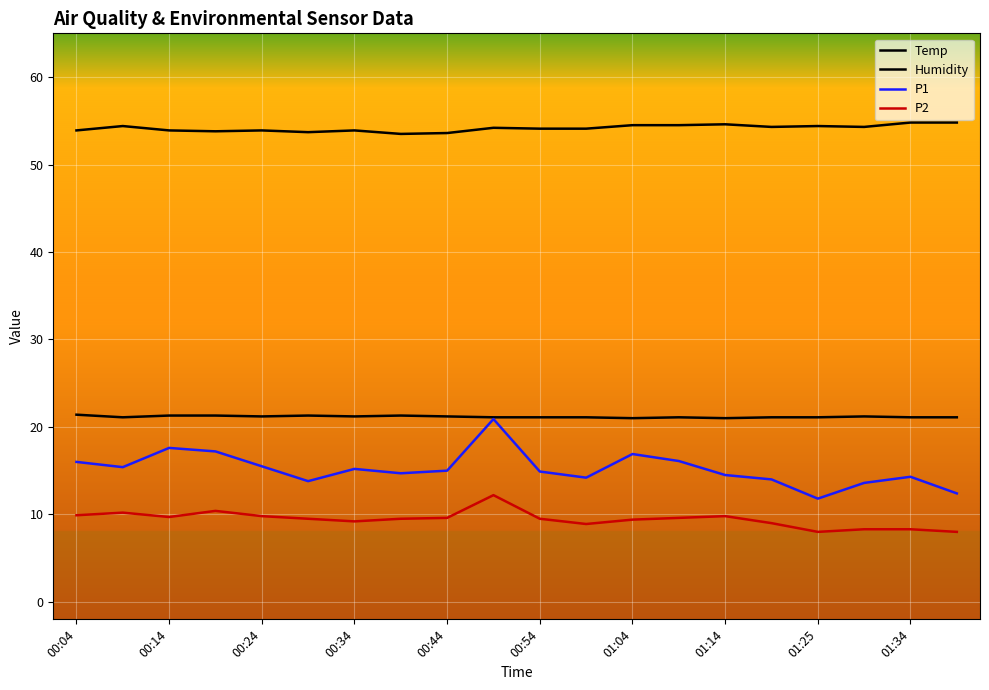

Which series has the widest spread of values?

P1